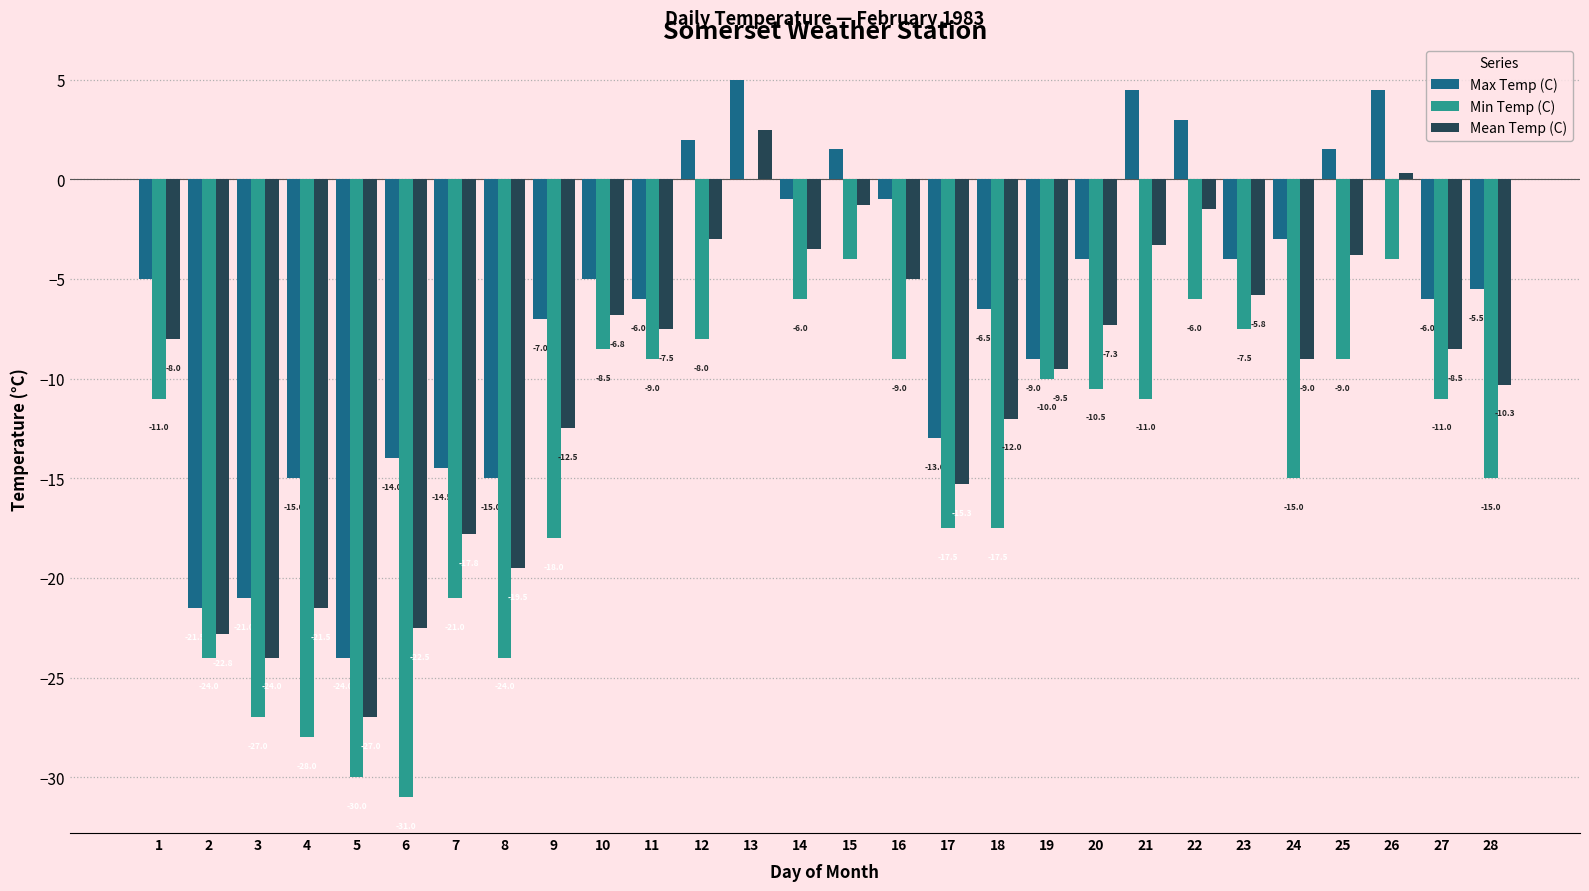

Which series changed the most between 14 and 19?

Max Temp (C)